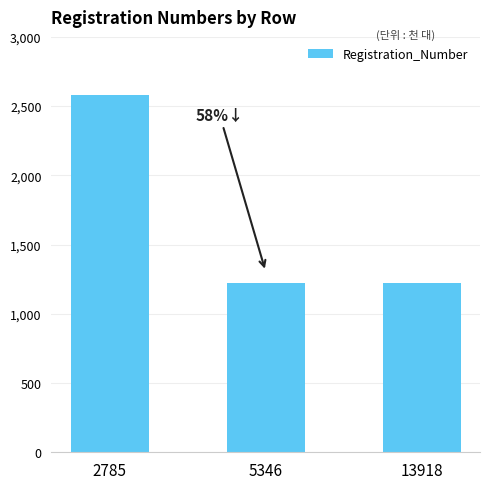

At which category does the chart reach its peak across all series?

2785